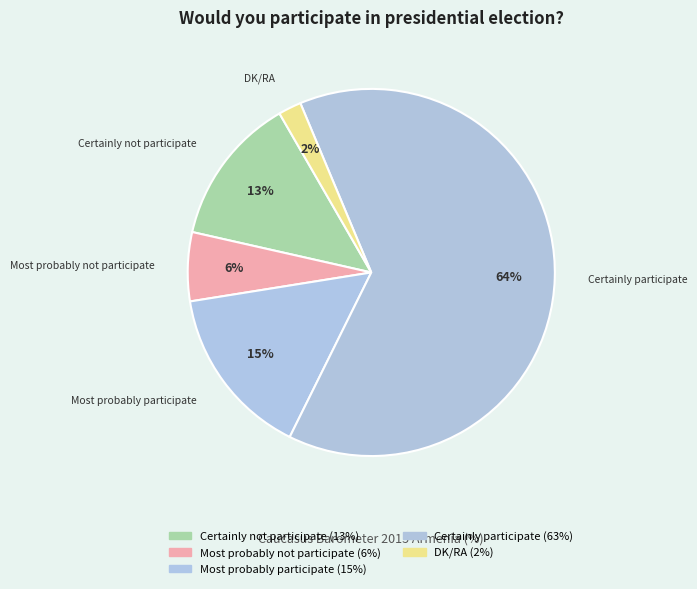

The DK/RA slice represents 2% of the pie. True or false?

True